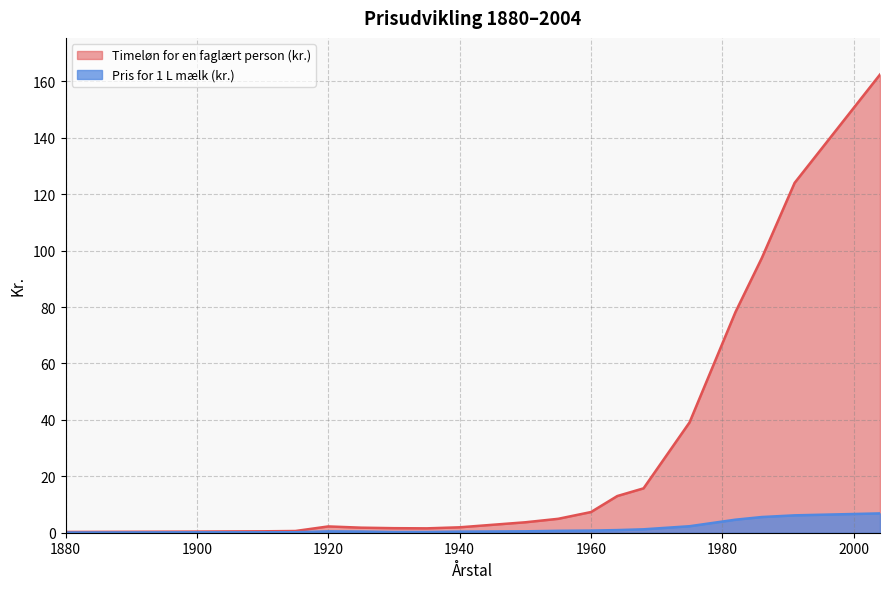

Where does the Timeløn for en faglært person (kr.) series first go above 3?

1950